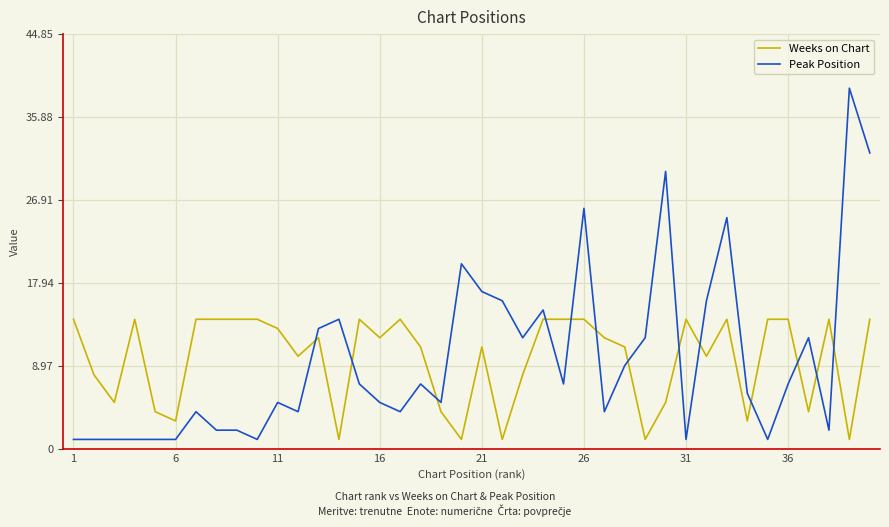

What is the difference between the maximum and minimum values in the Weeks on Chart series?

13